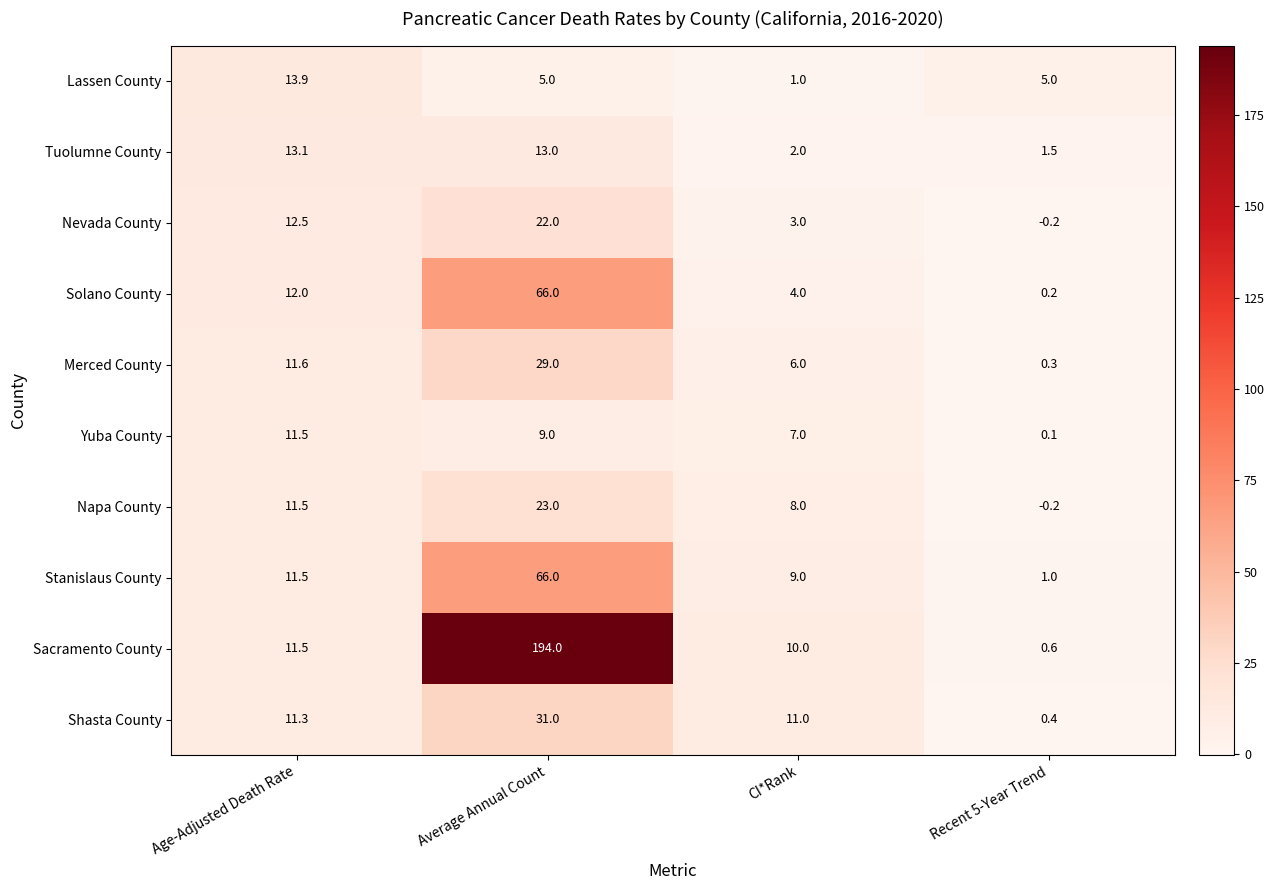

What is the approximate value of Yuba County at Average Annual Count?

9.0